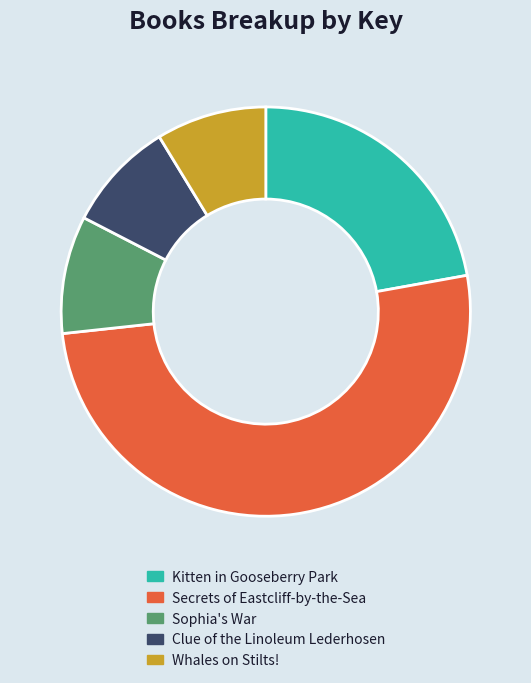

Which has a higher value, Secrets of Eastcliff-by-the-Sea or Kitten in Gooseberry Park?

Secrets of Eastcliff-by-the-Sea